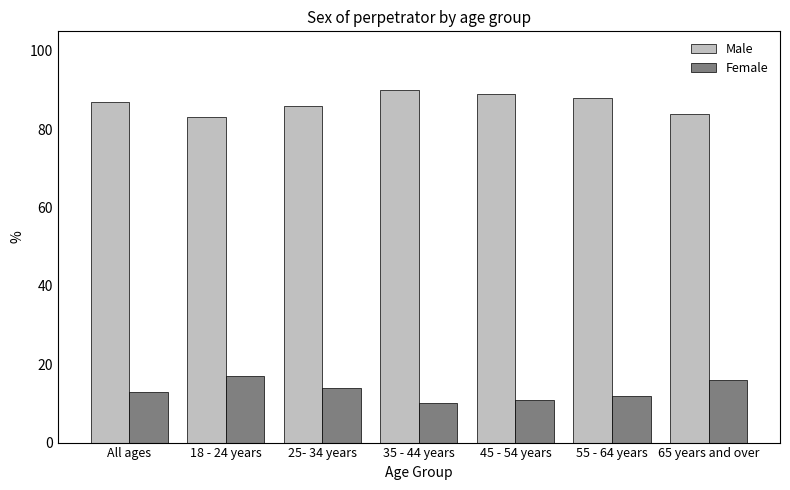

What are all the series names shown in the legend?

Male, Female